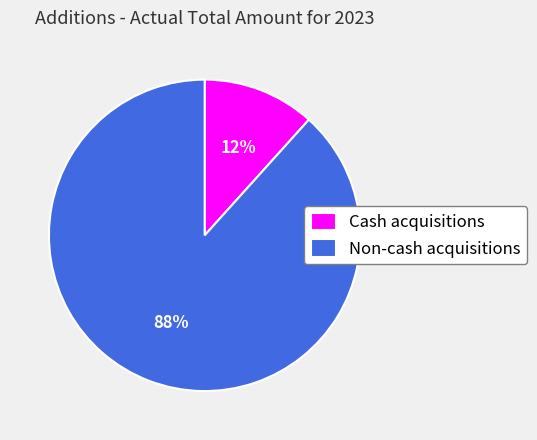

To the nearest percent, what is the average slice percentage?

50%